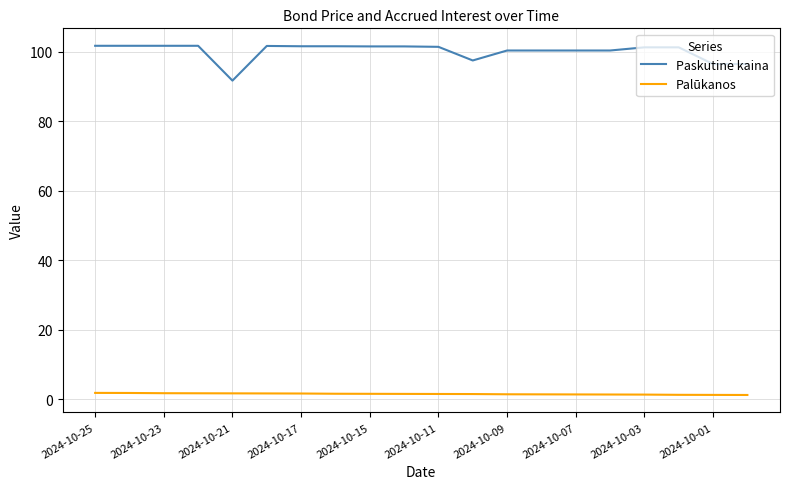

Reading left to right, what are all the values shown in this chart?

Paskutinė kaina: 101.8	101.8	101.8	101.8	91.7	101.7	101.6	101.6	101.6	101.6	101.5	97.5	100.4	100.4	100.4	100.4	101.3	101.3	96.5	96.5
Palūkanos: 1.9	1.8	1.8	1.8	1.7	1.7	1.7	1.6	1.6	1.6	1.6	1.5	1.5	1.4	1.4	1.4	1.4	1.3	1.3	1.3